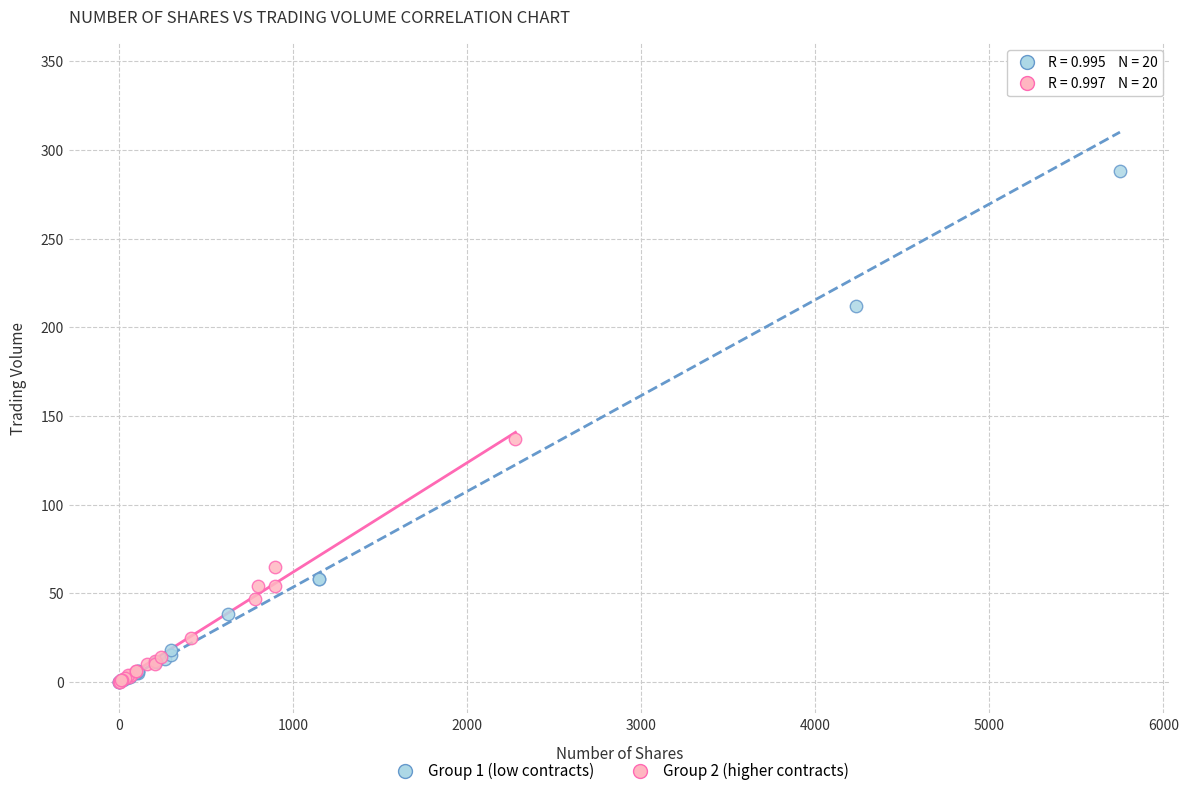

Which series contains the highest Y value?

Group 1 (low contracts)